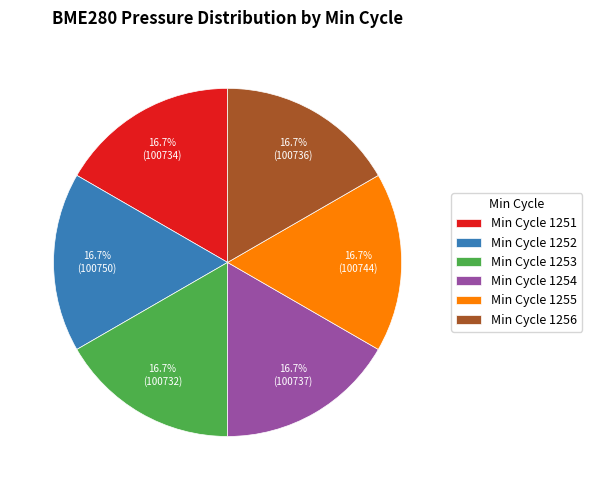

What is the ratio of the value at Min Cycle 1251 to the value at Min Cycle 1254?

1.0